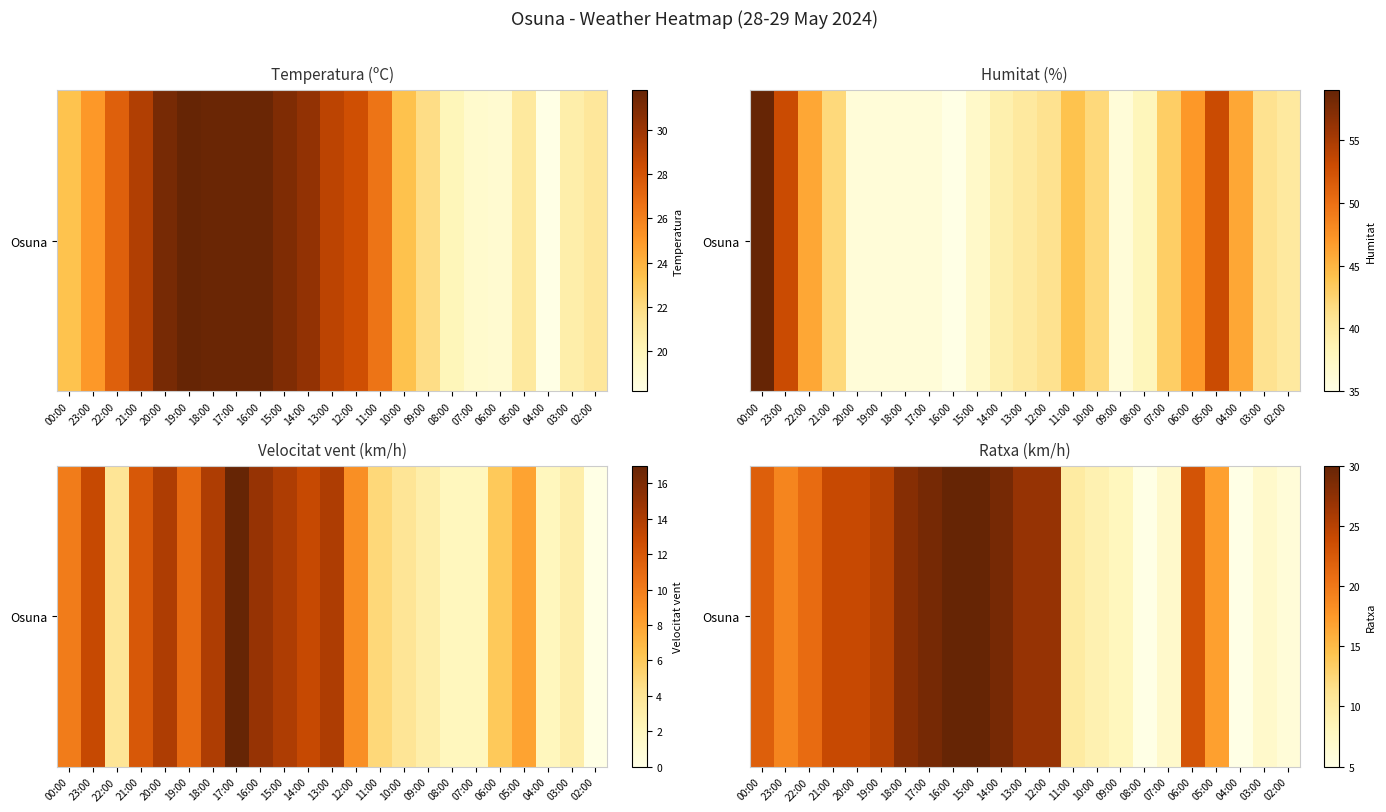

Count the number of categories in the chart.

23